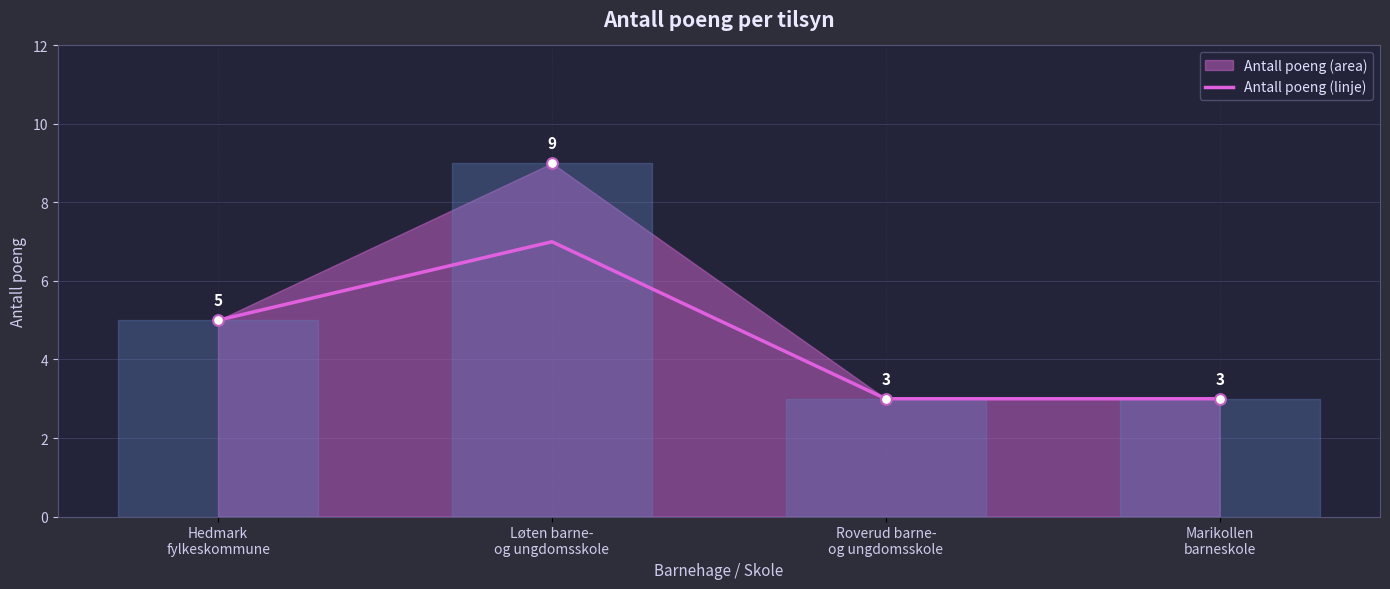

What is the change in value from Hedmark
fylkeskommune to Løten barne-
og ungdomsskole?

+2